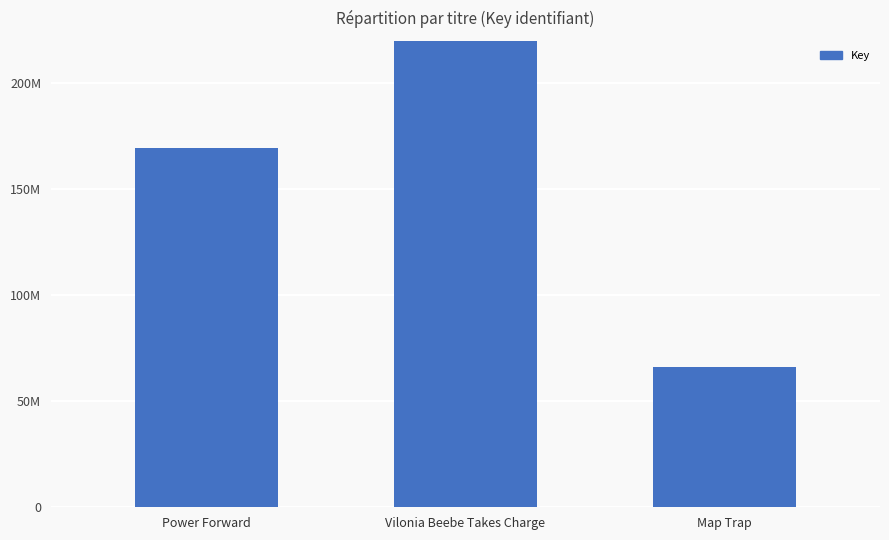

What is the average value?

254103493